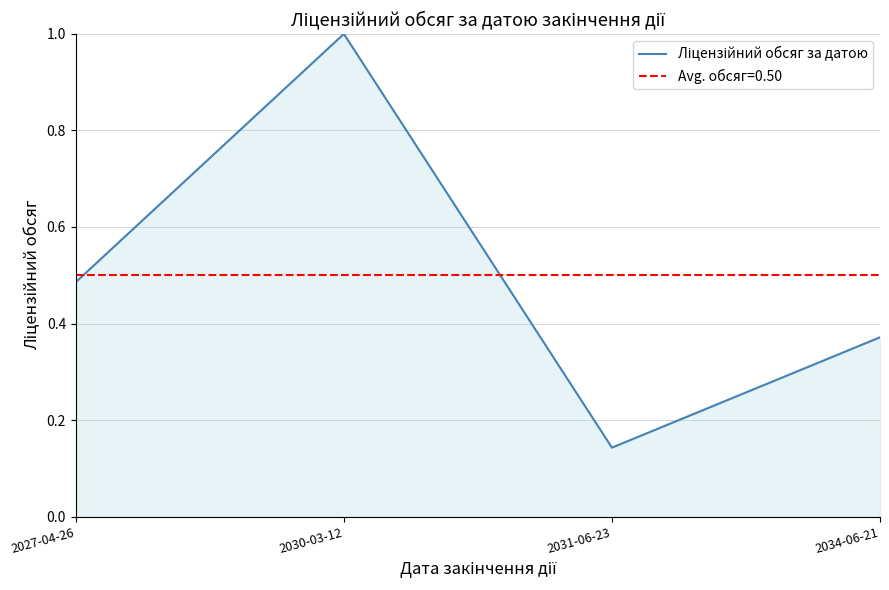

Reading right to left, transcribe all the data shown in this chart.

2034-06-21=0.4	2031-06-23=0.1	2030-03-12=1.0	2027-04-26=0.5